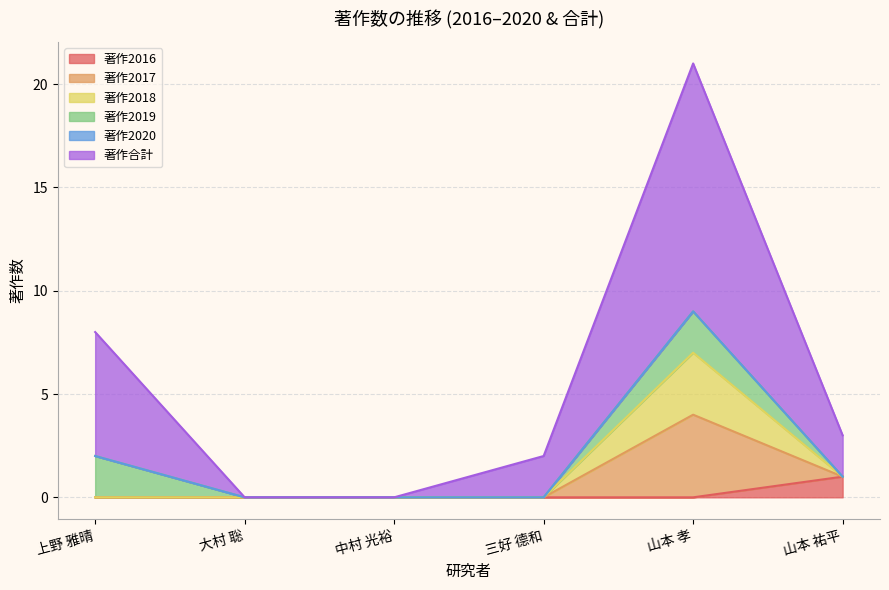

The 著作合計 series shows 9 at 大村 聡. True or false?

False